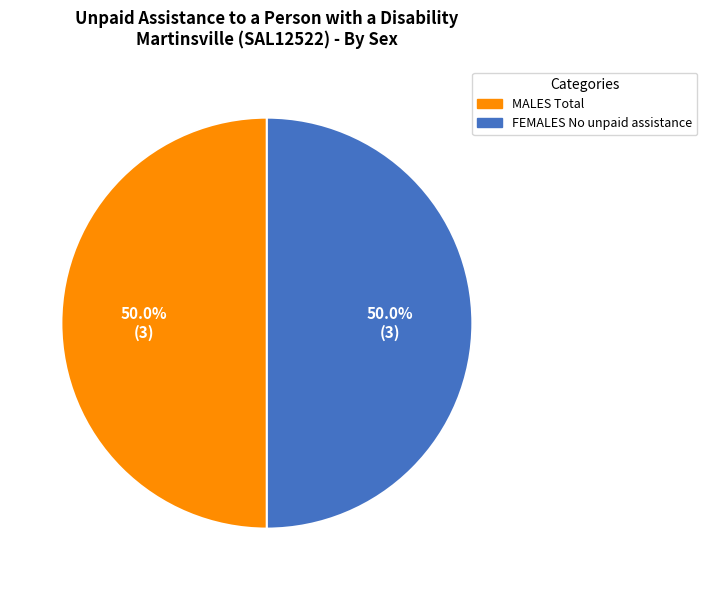

How many segments does this pie chart have?

2